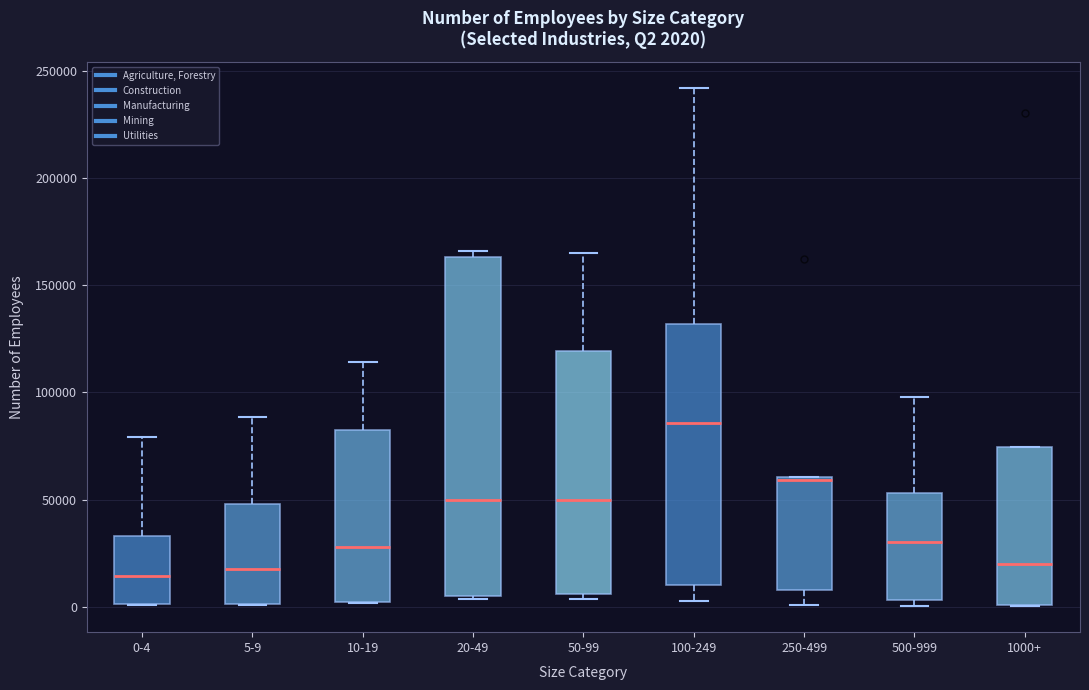

Which box is the tallest, from its lower edge to its upper edge?

20-49